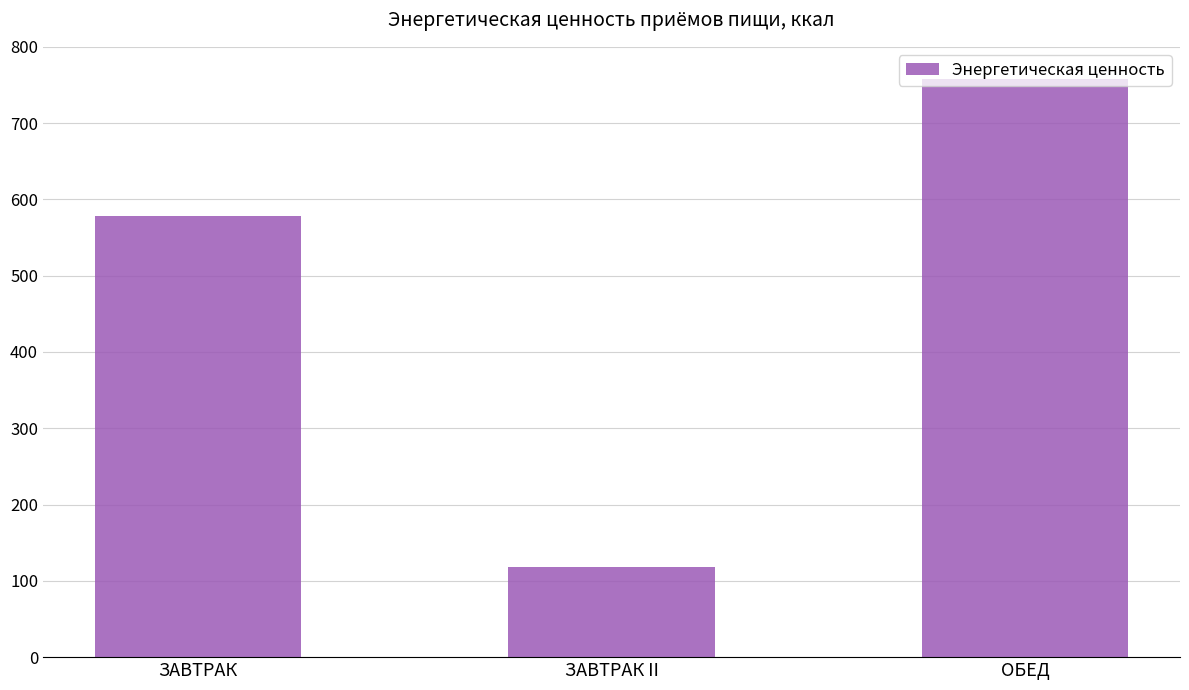

Reading left to right, transcribe all the data shown in this chart.

577.8	117.7	757.8